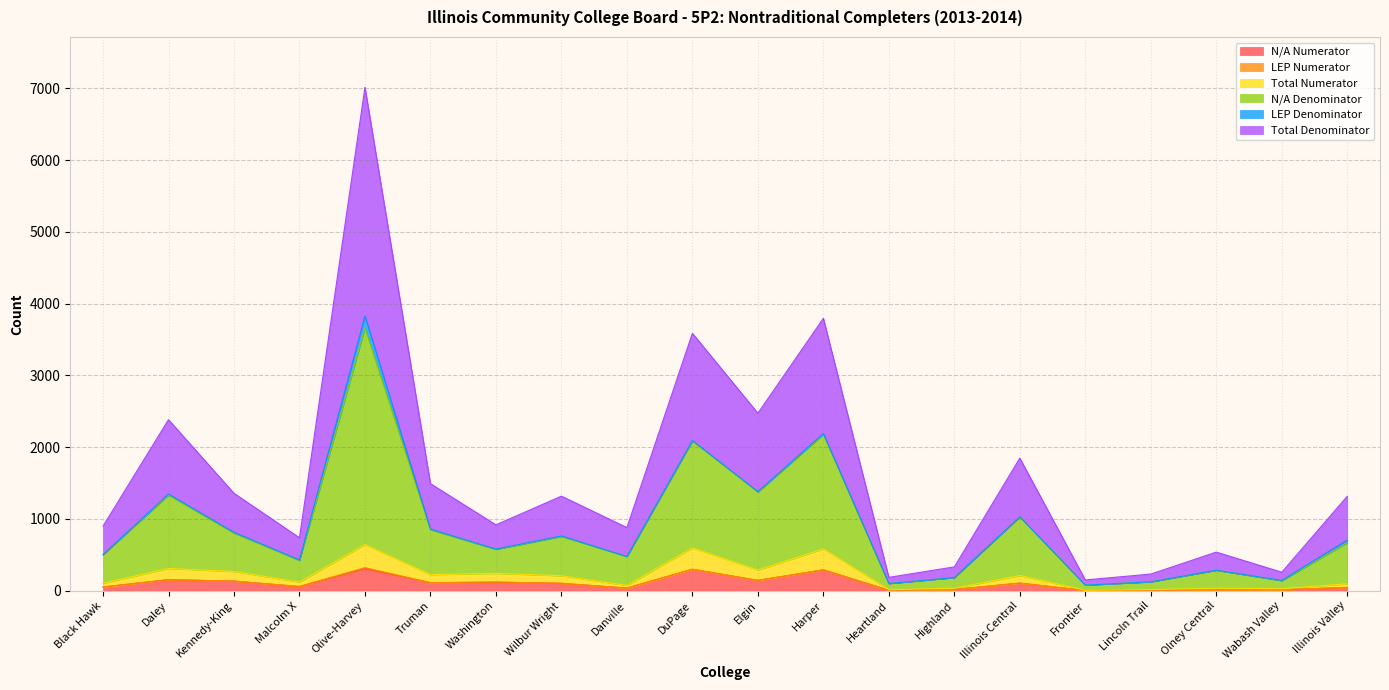

What is the highest value of the N/A Numerator series?

310